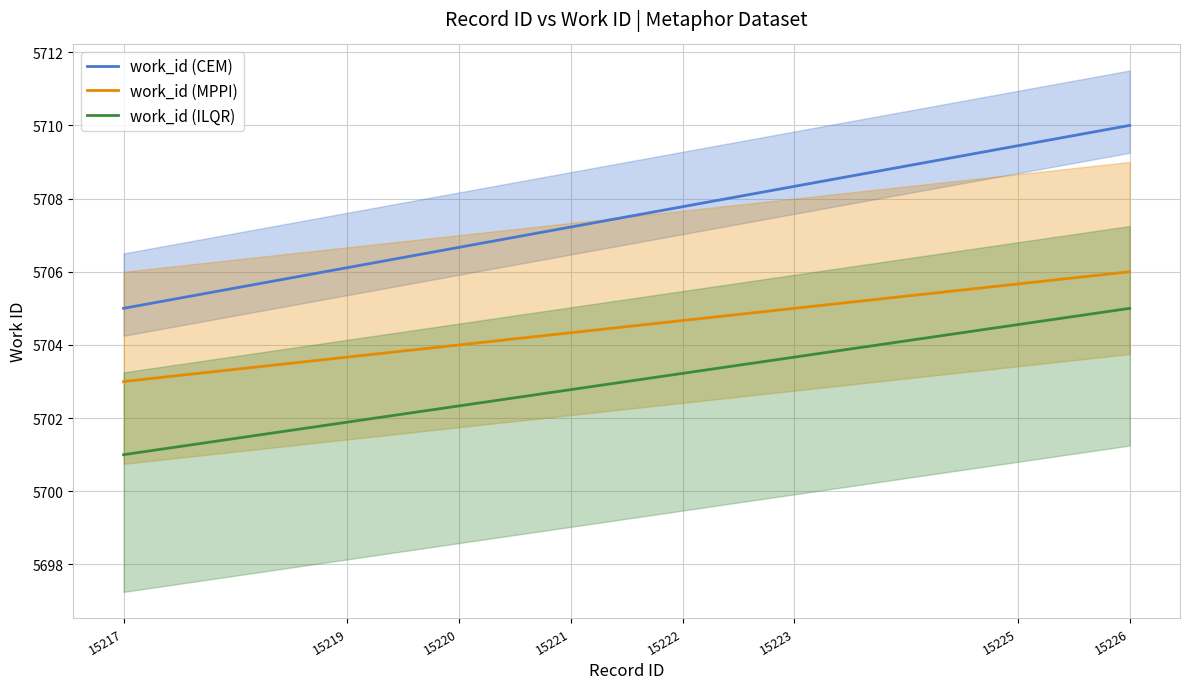

Is this an area chart (filled region under the line)?

No